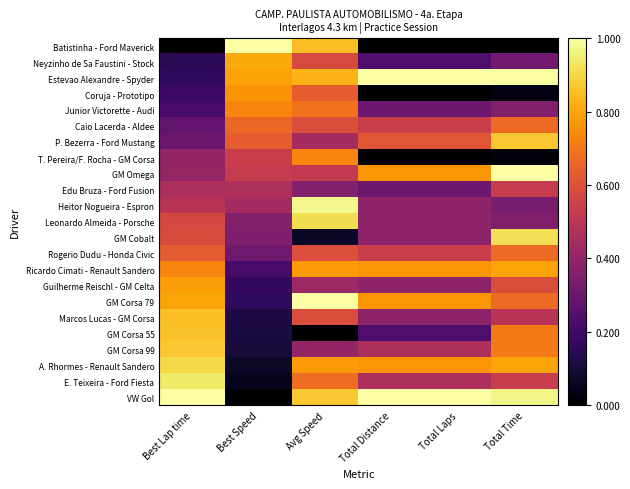

What is the spread (max minus min) of values at Total Time?

1.0